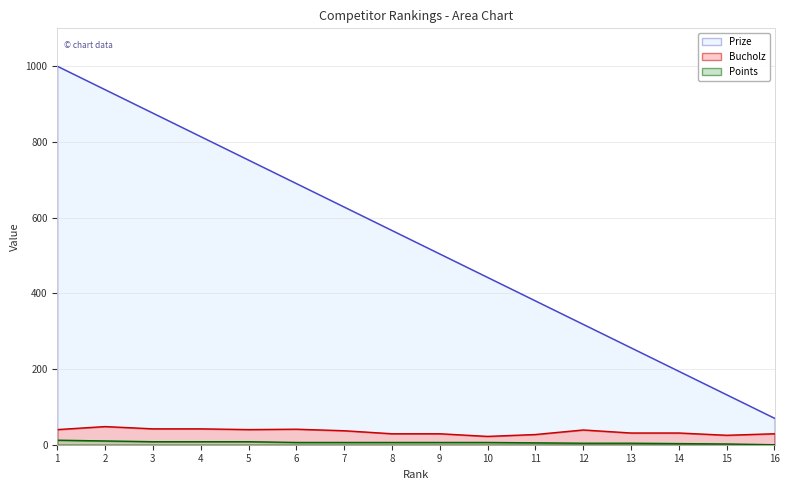

Is it true that Prize equals 690 at 6?

True